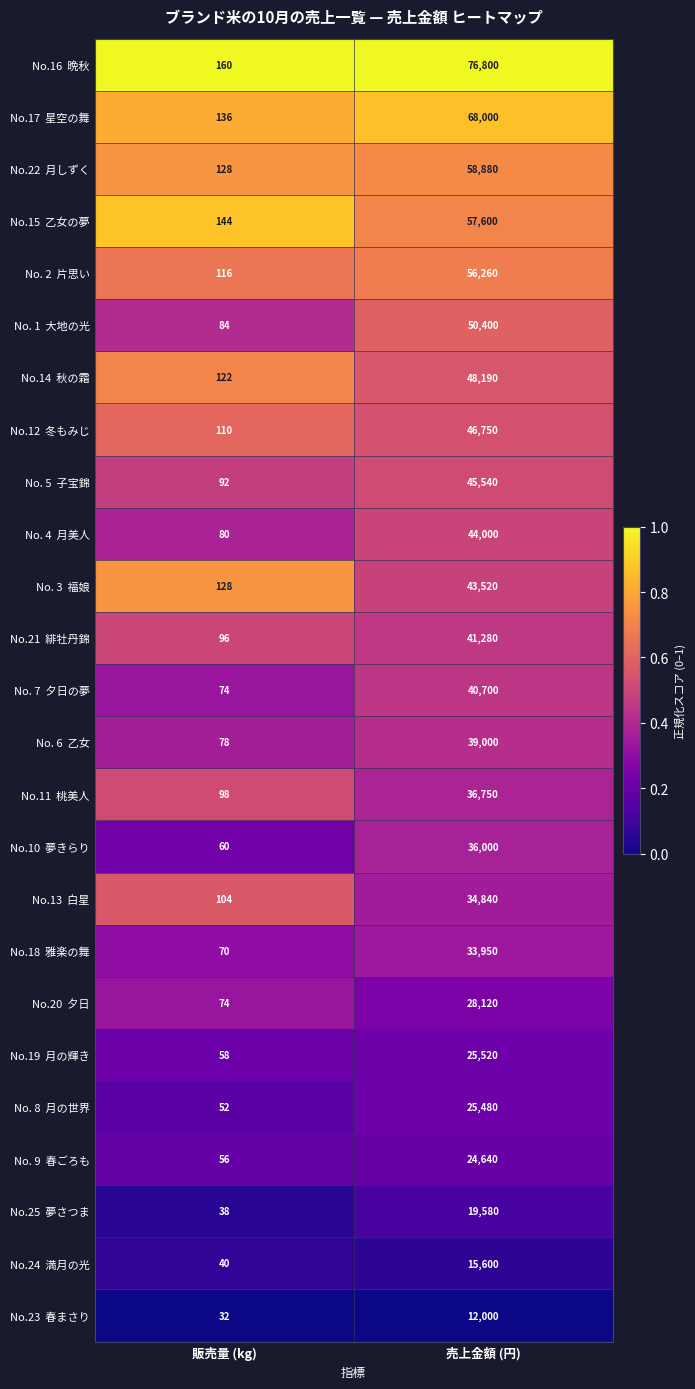

What is the difference between the highest and lowest values at 販売量 (kg)?

128